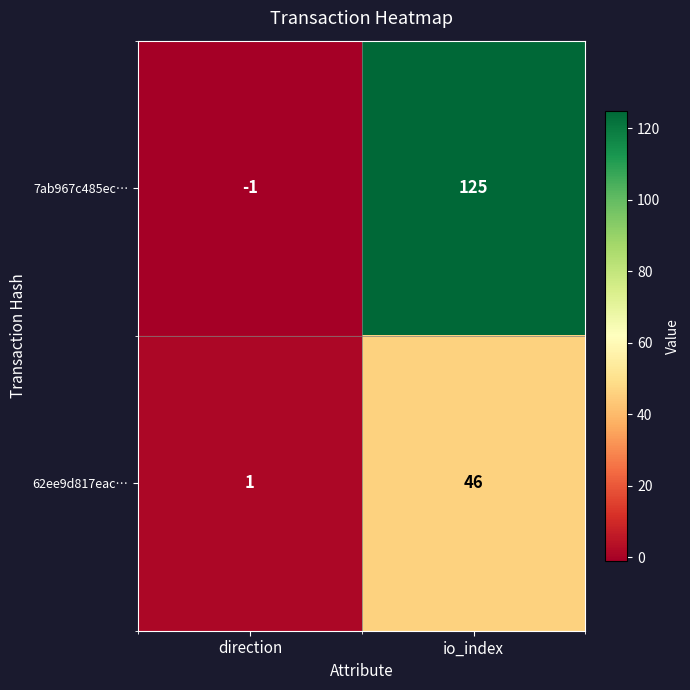

Which series has the widest spread of values?

7ab967c485ec…